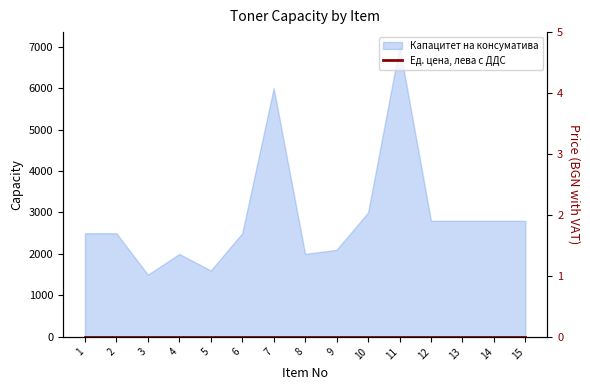

How many categories are shown in the chart?

15